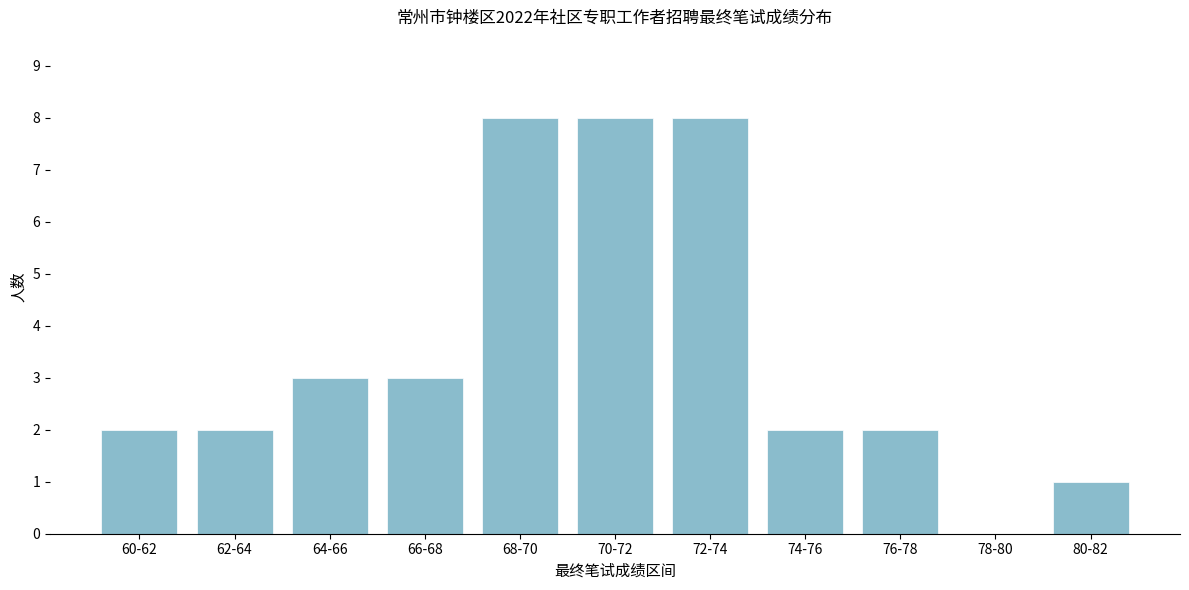

Reading right to left, extract all data points from this chart.

80-82=1	78-80=0	76-78=2	74-76=2	72-74=8	70-72=8	68-70=8	66-68=3	64-66=3	62-64=2	60-62=2